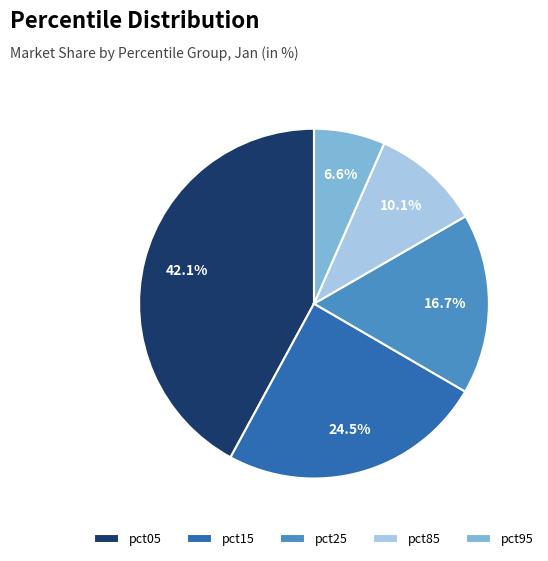

What percentage do pct05 and pct95 together represent?

48.7%